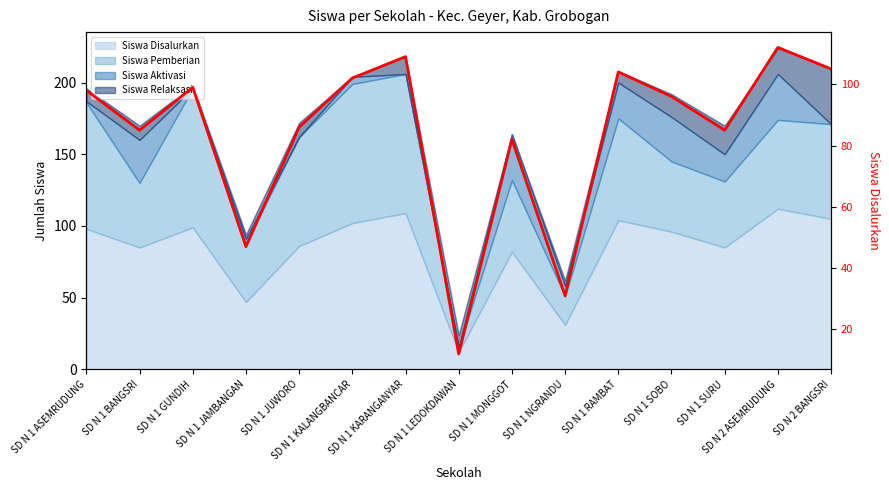

What is the label of the 5th point from the right?

SD N 1 RAMBAT